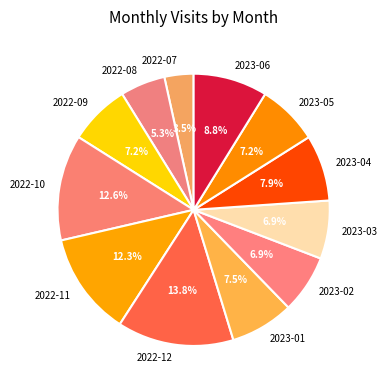

Which slice is the smallest?

2022-07